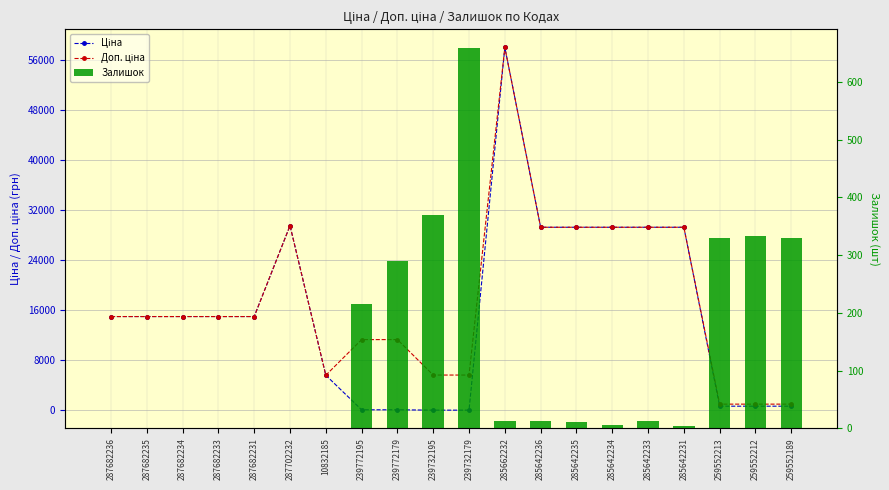

Reading left to right, transcribe all the data shown in this chart.

Ціна: 15019.2	15019.2	15019.2	15019.2	15019.2	29548.9	5636.0	113.3	113.3	56.7	56.7	58037.0	29294.9	29294.9	29294.9	29294.9	29294.9	689.1	689.1	689.1
Доп. ціна: 15019.2	15019.2	15019.2	15019.2	15019.2	29548.9	5636.0	11334.0	11334.0	5667.0	5667.0	58037.0	29294.9	29294.9	29294.9	29294.9	29294.9	1017.8	1017.8	1017.8
Залишок: 0.0	0.0	0.0	0.0	0.0	0.0	1.0	215.0	290.0	370.0	658.0	12.0	12.0	11.0	5.0	13.0	4.0	330.0	333.0	329.0